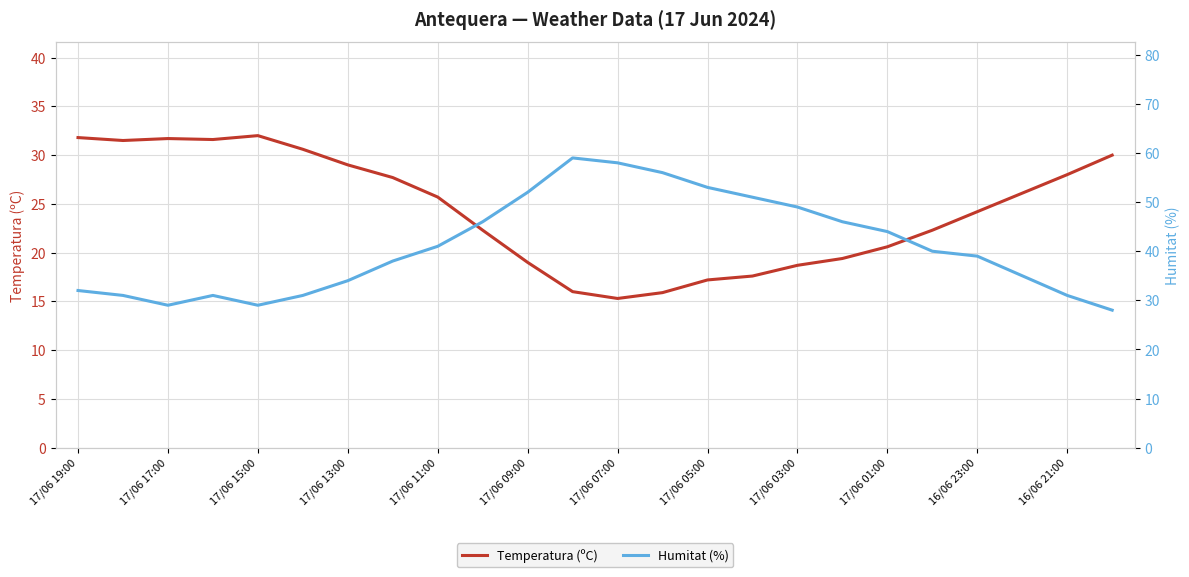

What is the average value of the Temperatura (ºC) series?

24.3